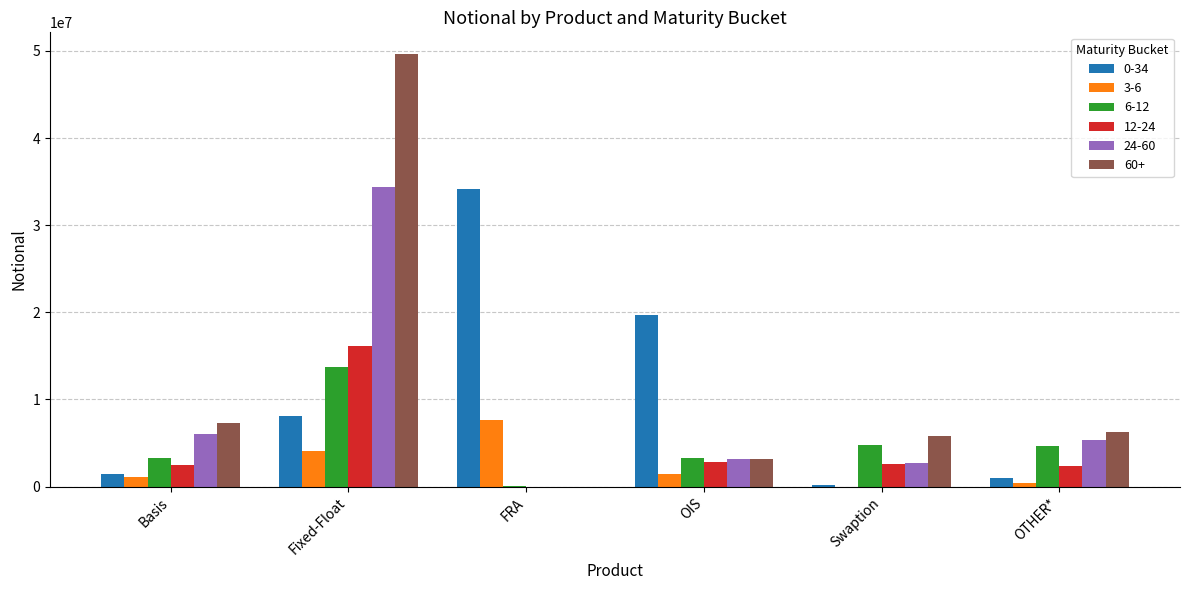

Is the value of 6-12 at OTHER* greater than the value of 0-34 at OIS?

No